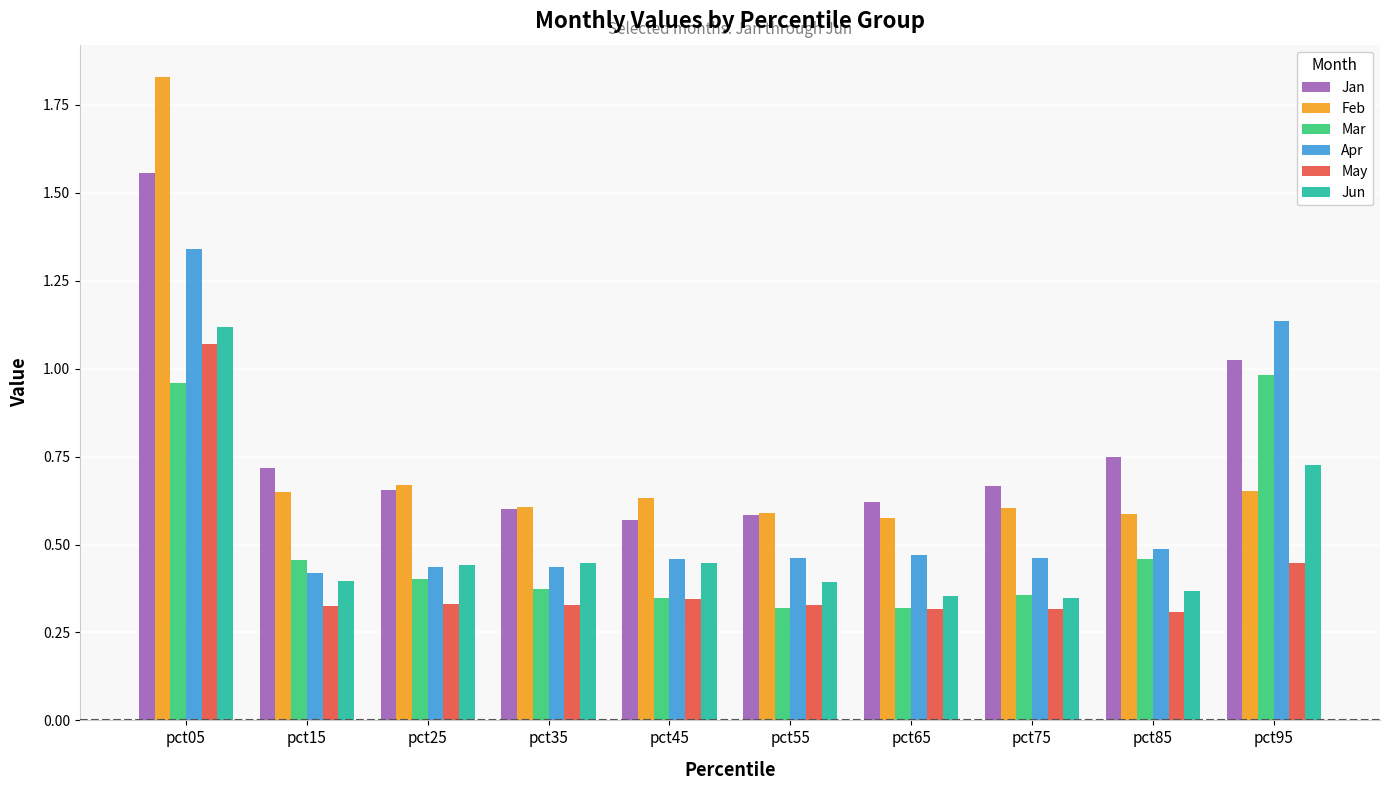

Which series has the largest range (max minus min)?

Feb